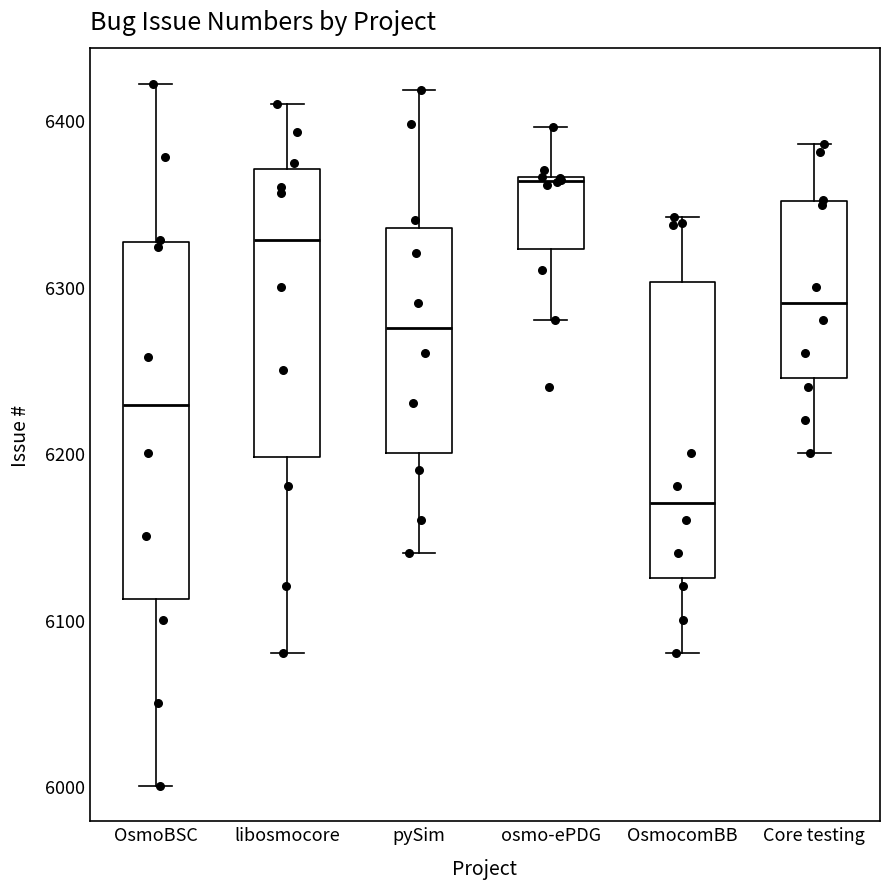

Comparing the boxes themselves (not the whiskers), which one is the tallest?

OsmoBSC